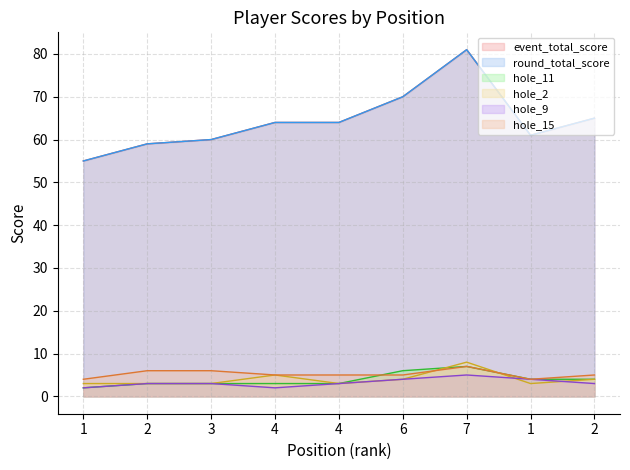

The value of hole_15 at 1 is 4. True or false?

True